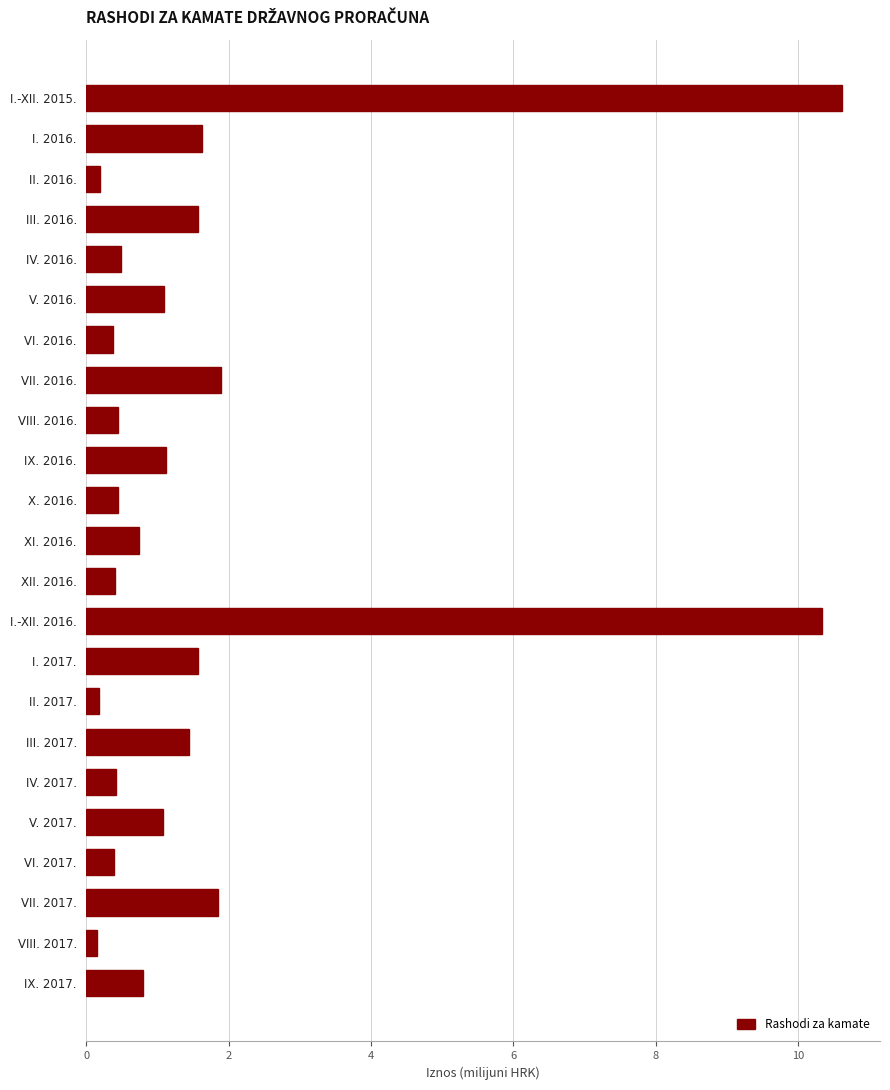

The chart shows a value of 0.8 at IX. 2017.. True or false?

True